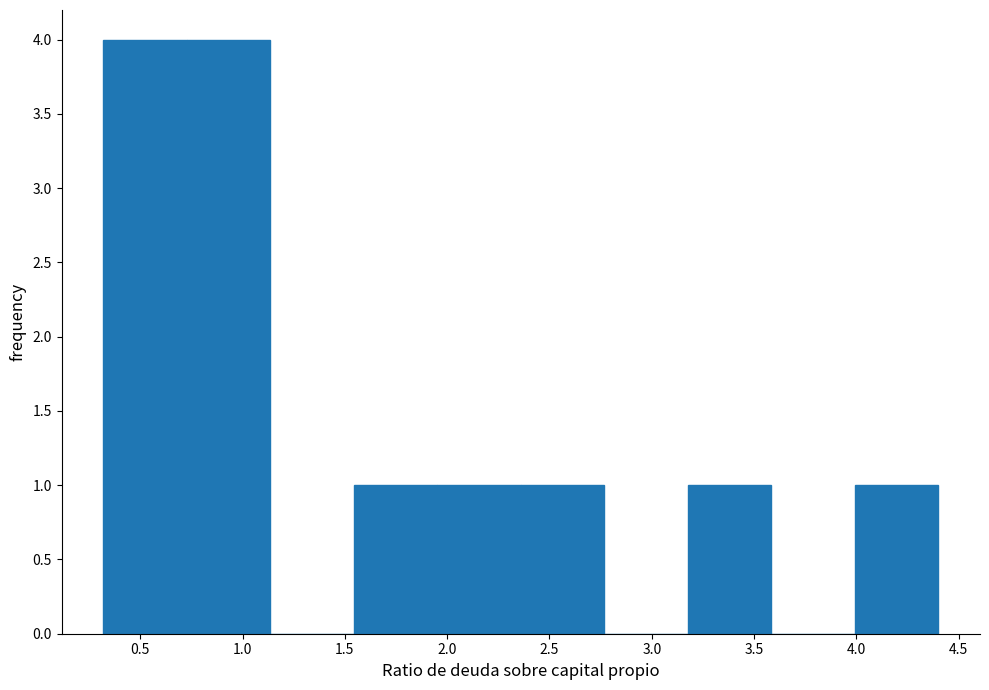

Reading left to right, transcribe this chart: for each bar, give the range it covers on the x-axis and its height. Neither the bar edges nor the heights are printed on the chart, so give them approximately, as read against the axes.

0.30 to 0.75: 4
0.75 to 1.15: 4
1.15 to 1.55: 0
1.55 to 1.95: 1
1.95 to 2.35: 1
2.35 to 2.75: 1
2.75 to 3.20: 0
3.20 to 3.60: 1
3.60 to 4.00: 0
4.00 to 4.40: 1